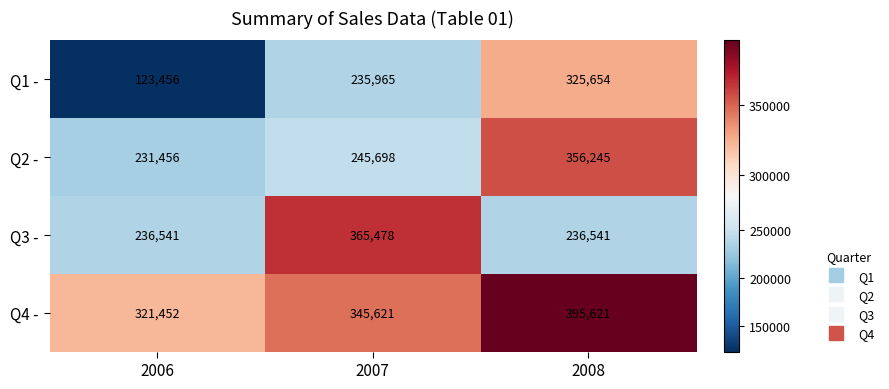

Which series has the widest spread of values?

Q1 -